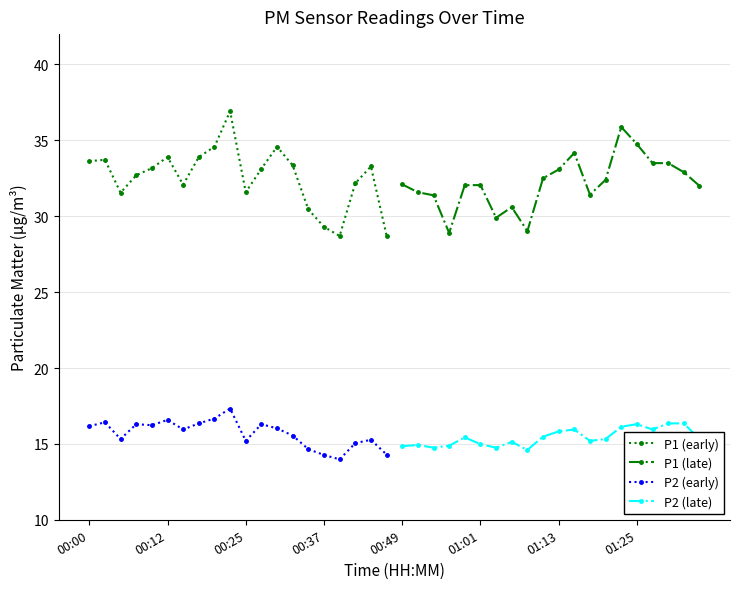

What is the highest value of the P1 (late) series?

35.9